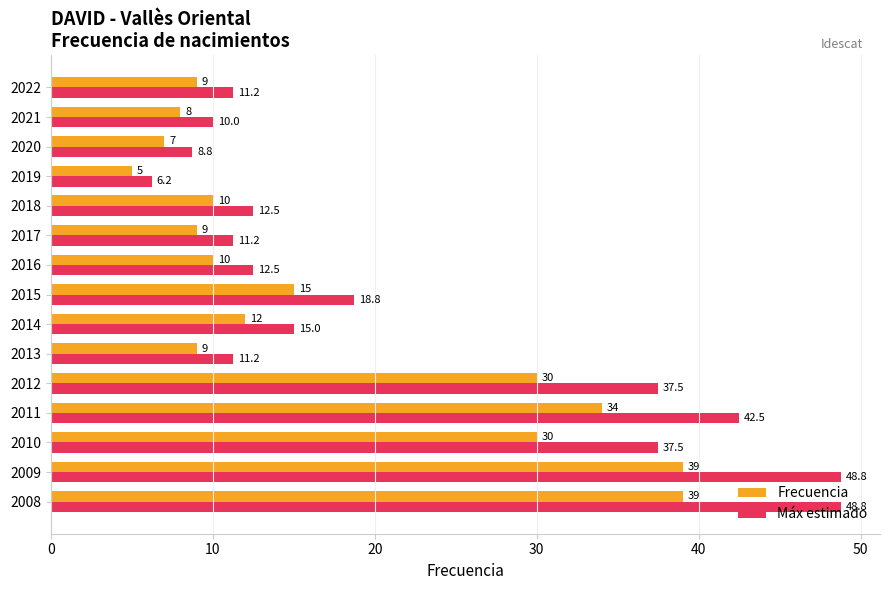

What is the sum of the Frecuencia values at 2015 and 2021?

23.0